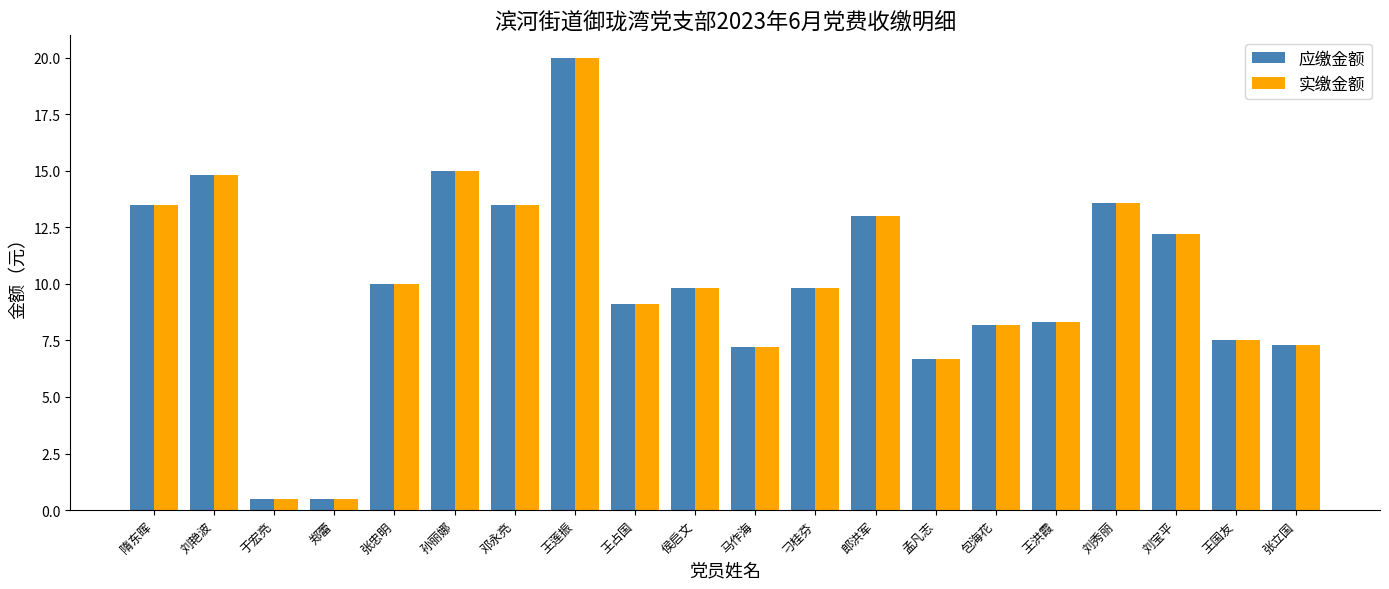

Where does the 应缴金额 series first go above 9?

隋东晖